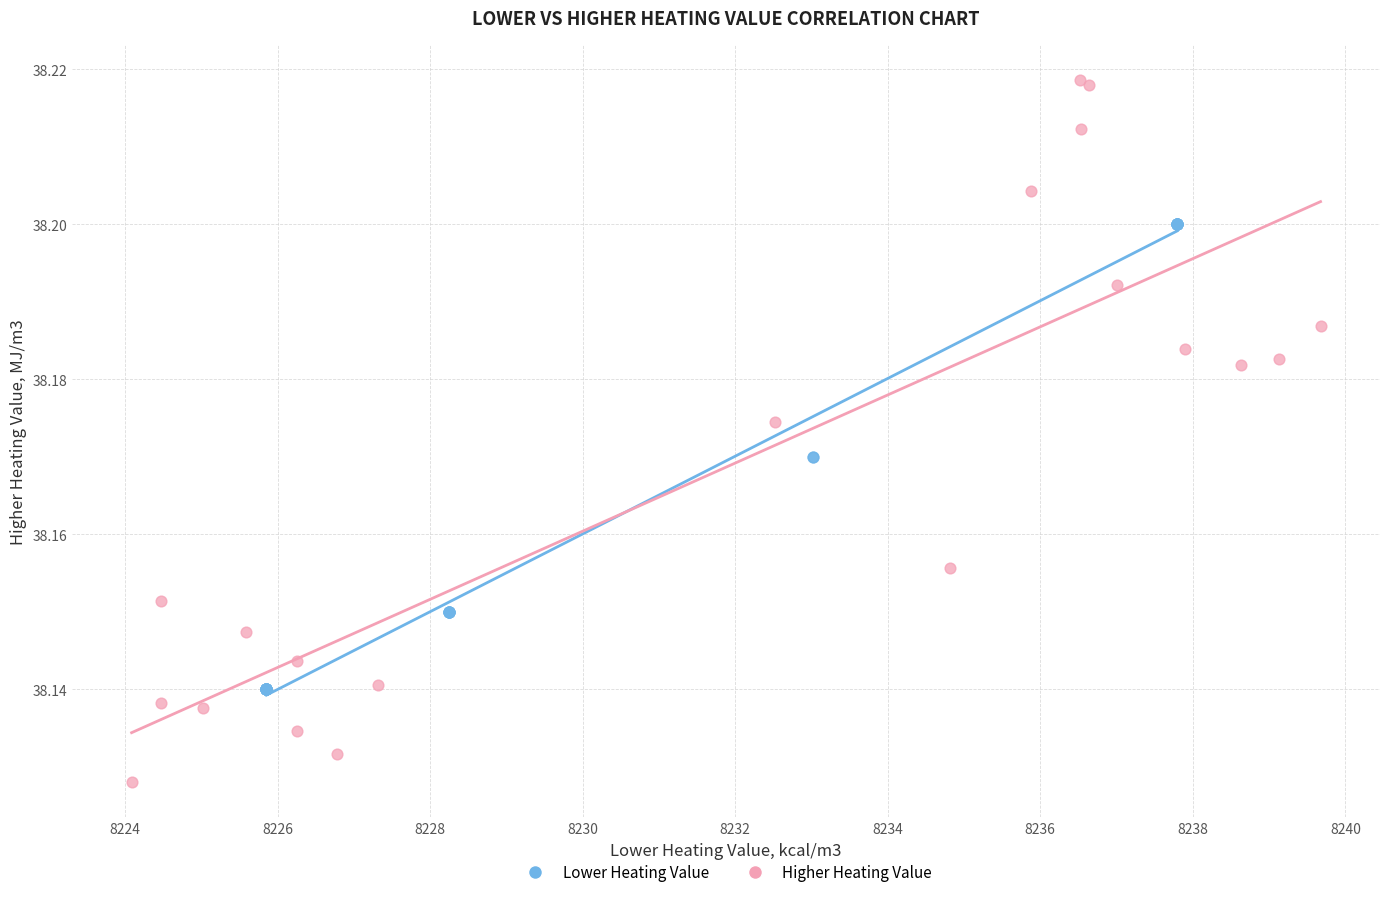

Which series has the largest Y range (max minus min)?

Higher Heating Value